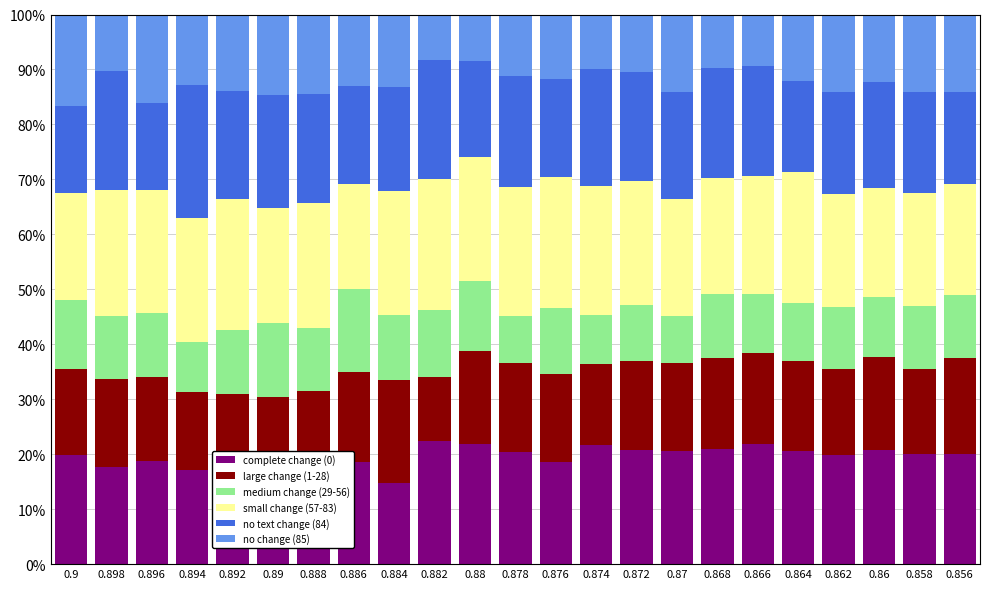

At which label does no change (85) first exceed 12?

0.9